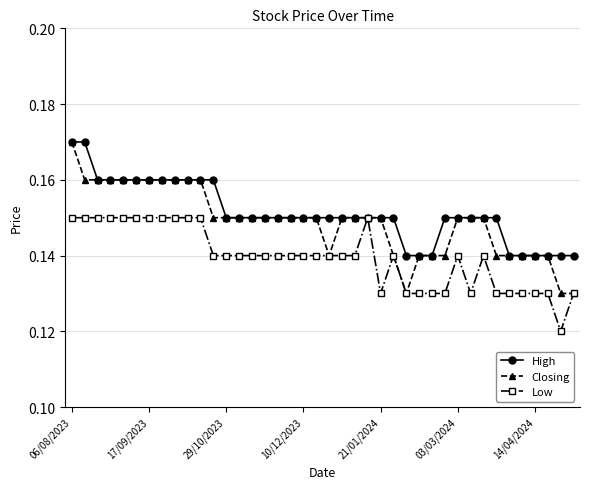

Rank the series by their average value, from highest to lowest.

High, Closing, Low